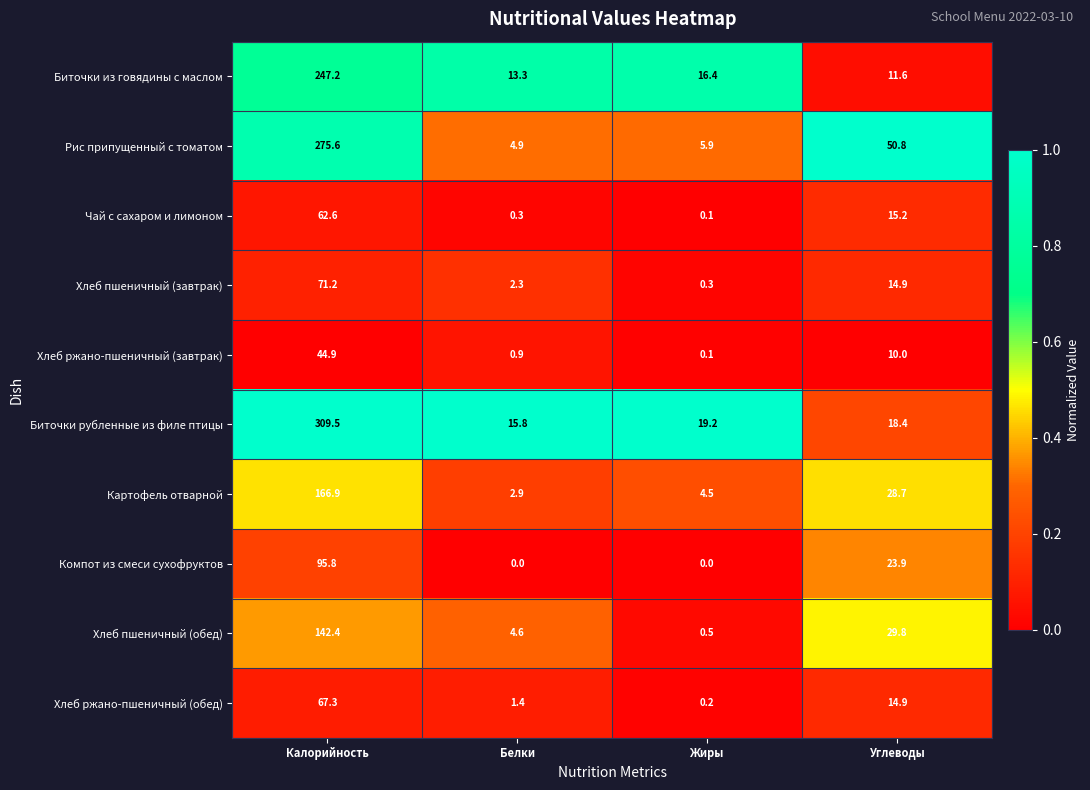

What is the spread (max minus min) of values at Углеводы?

40.8